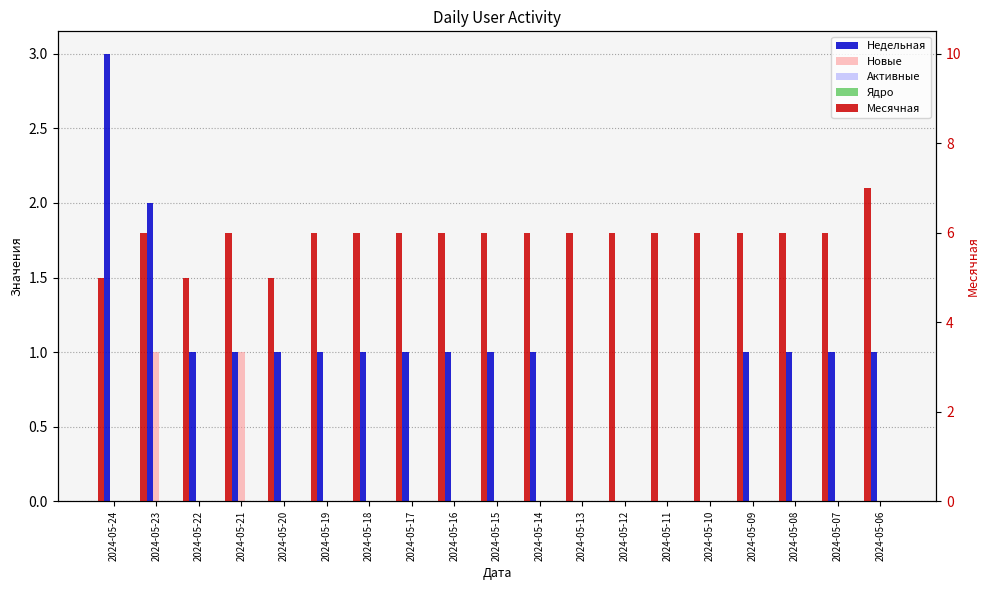

What is the value of the Недельная bar at the 9th from the left?

1